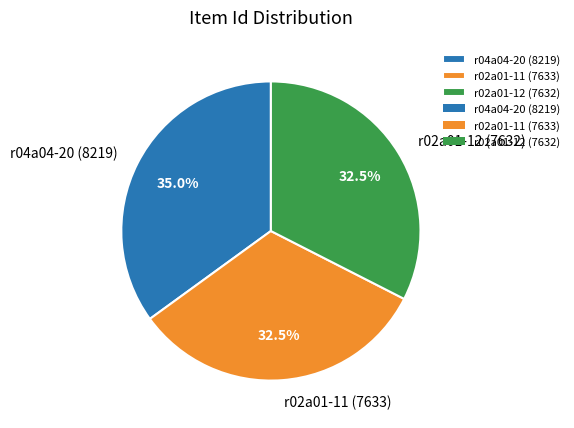

Which has a higher value, r02a01-12 (7632) or r04a04-20 (8219)?

r04a04-20 (8219)